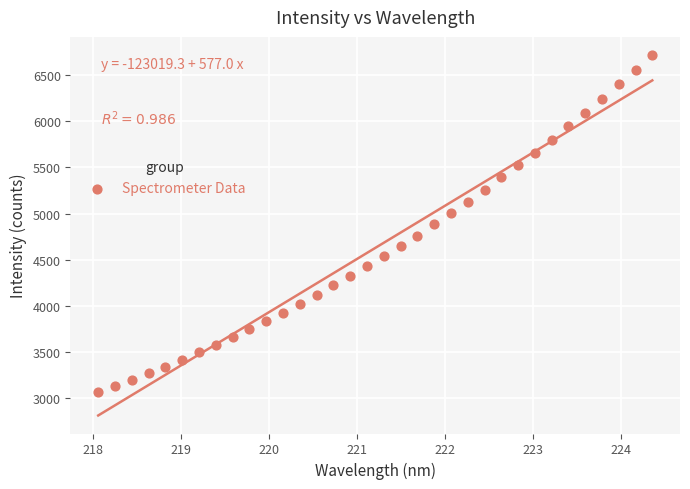

What is the range of X values (max minus min)?

6.3